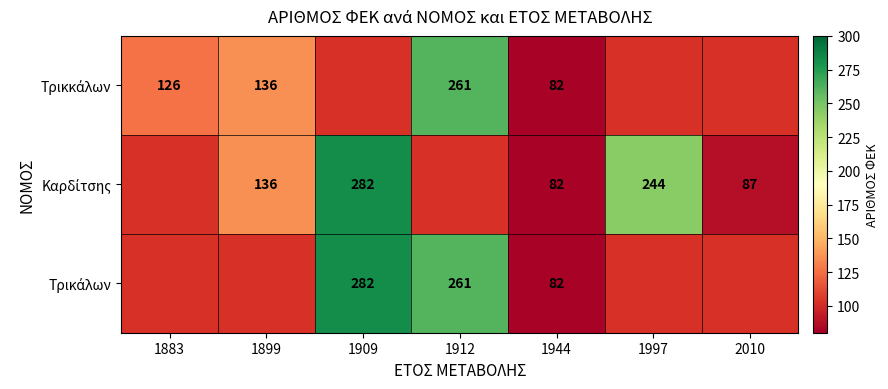

At which category is the sum across all series the highest?

1944